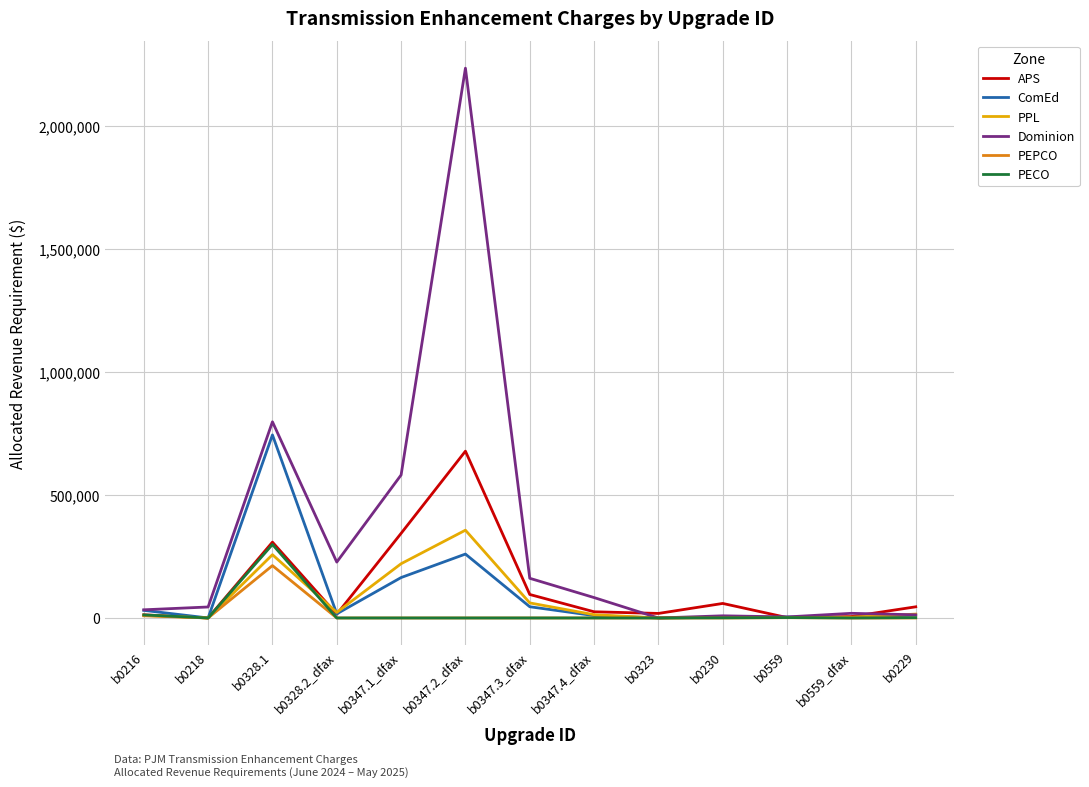

Where does the APS series first go above 25124?

b0328.1